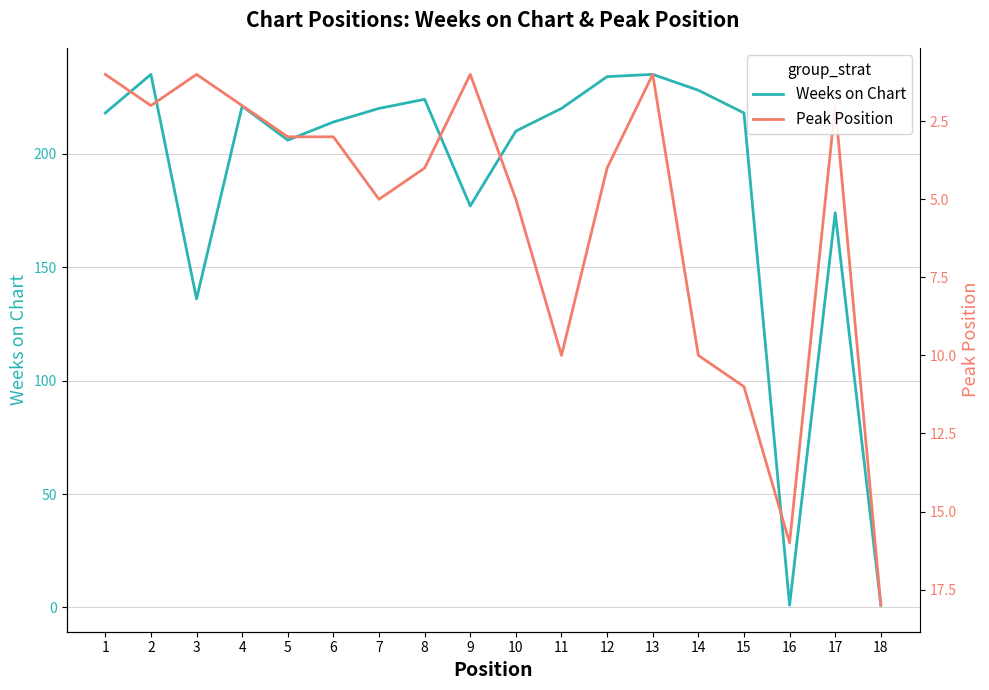

Rank the categories by Peak Position value from lowest to highest.

1, 3, 9, 13, 2, 4, 17, 5, 6, 8, 12, 7, 10, 11, 14, 15, 16, 18